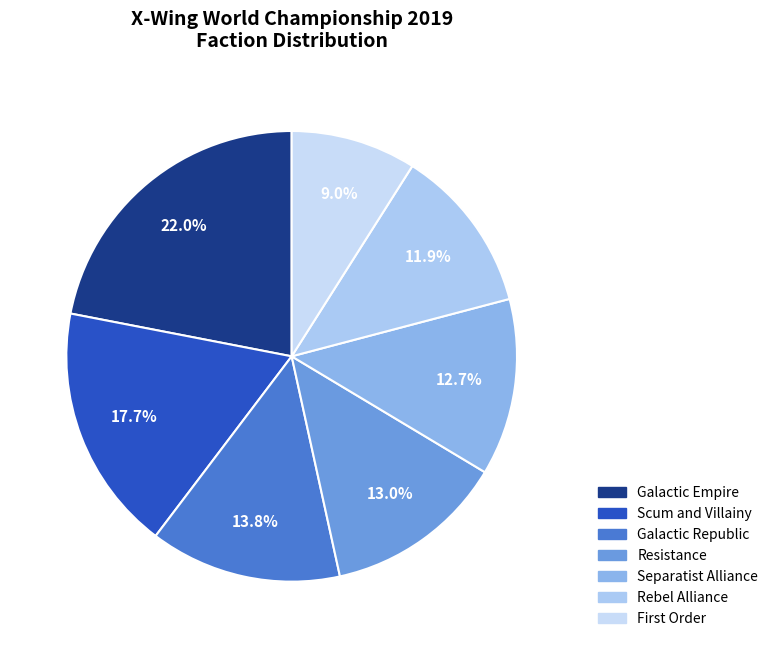

Does any single category account for the majority?

No